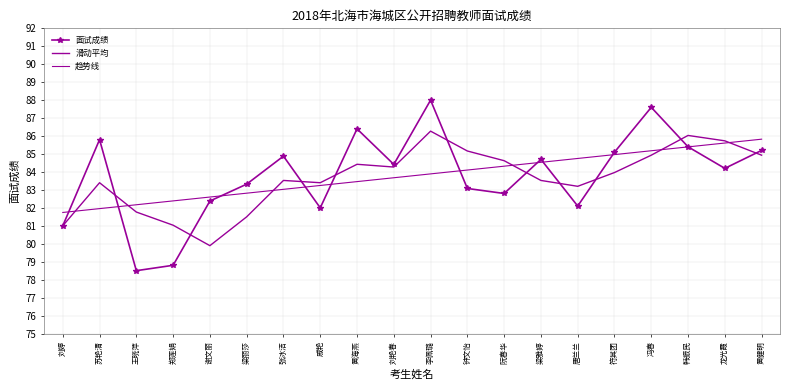

The value of 面试成绩 at 韩振民 is 143.4. True or false?

False